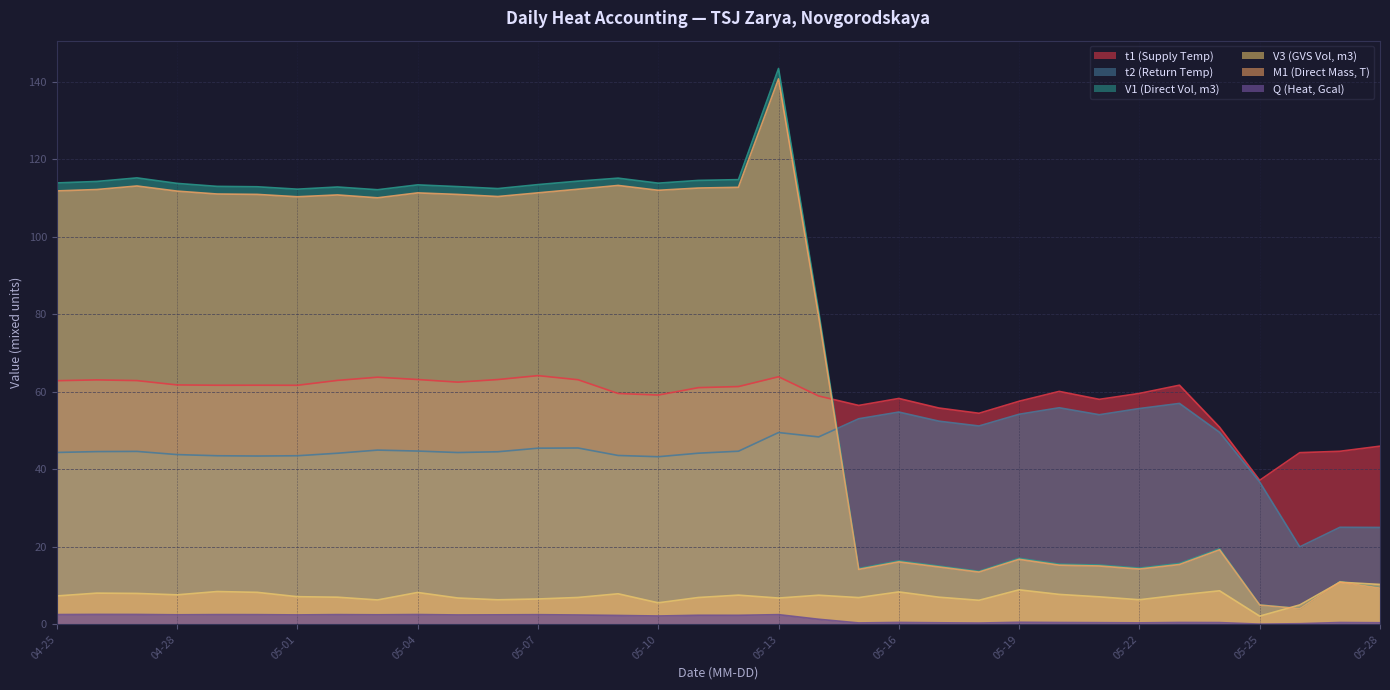

Does the chart display data point markers on the line(s)?

No